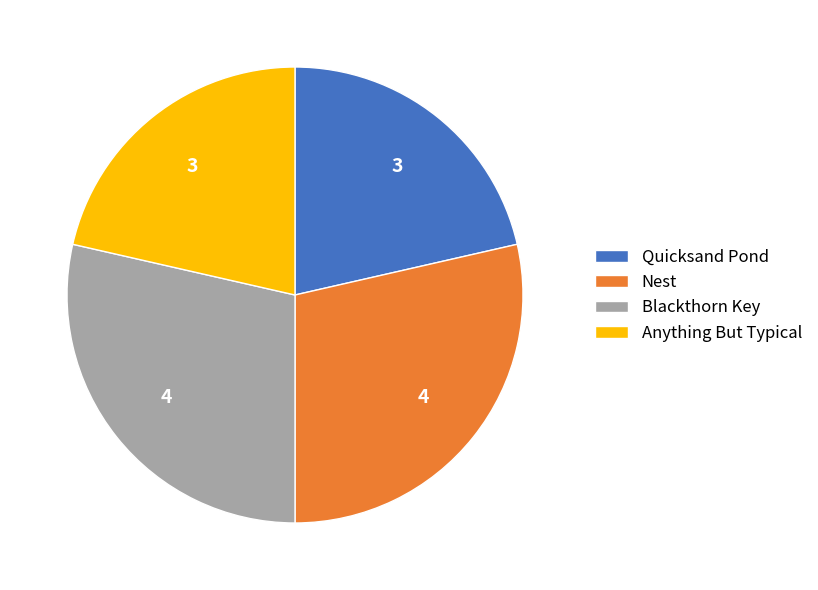

Combined, do Anything But Typical and Quicksand Pond account for over 50%?

No